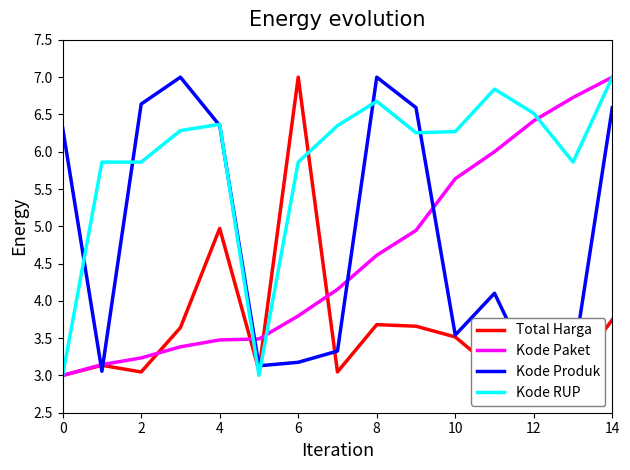

The value of Total Harga at 12 is 4.8. True or false?

False